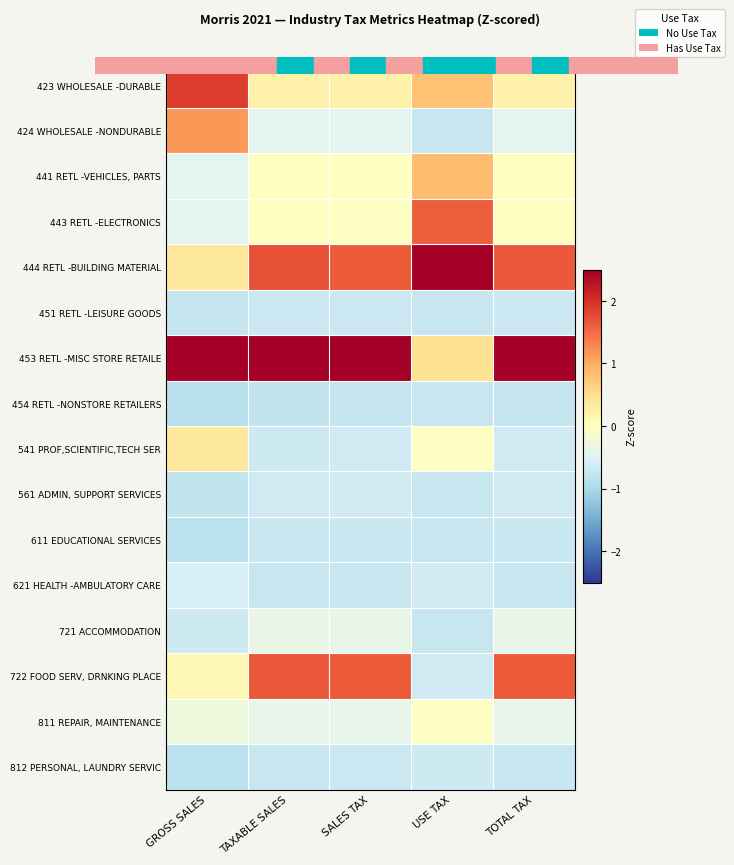

Rank the series at TAXABLE SALES from lowest to highest value.

454 RETL -NONSTORE RETAILERS, 621 HEALTH -AMBULATORY CARE, 611 EDUCATIONAL SERVICES, 812 PERSONAL, LAUNDRY SERVIC, 451 RETL -LEISURE GOODS, 541 PROF,SCIENTIFIC,TECH SER, 561 ADMIN, SUPPORT SERVICES, 424 WHOLESALE -NONDURABLE, 811 REPAIR, MAINTENANCE, 721 ACCOMMODATION, 443 RETL -ELECTRONICS, 441 RETL -VEHICLES, PARTS, 423 WHOLESALE -DURABLE, 722 FOOD SERV, DRNKING PLACE, 444 RETL -BUILDING MATERIAL, 453 RETL -MISC STORE RETAILE